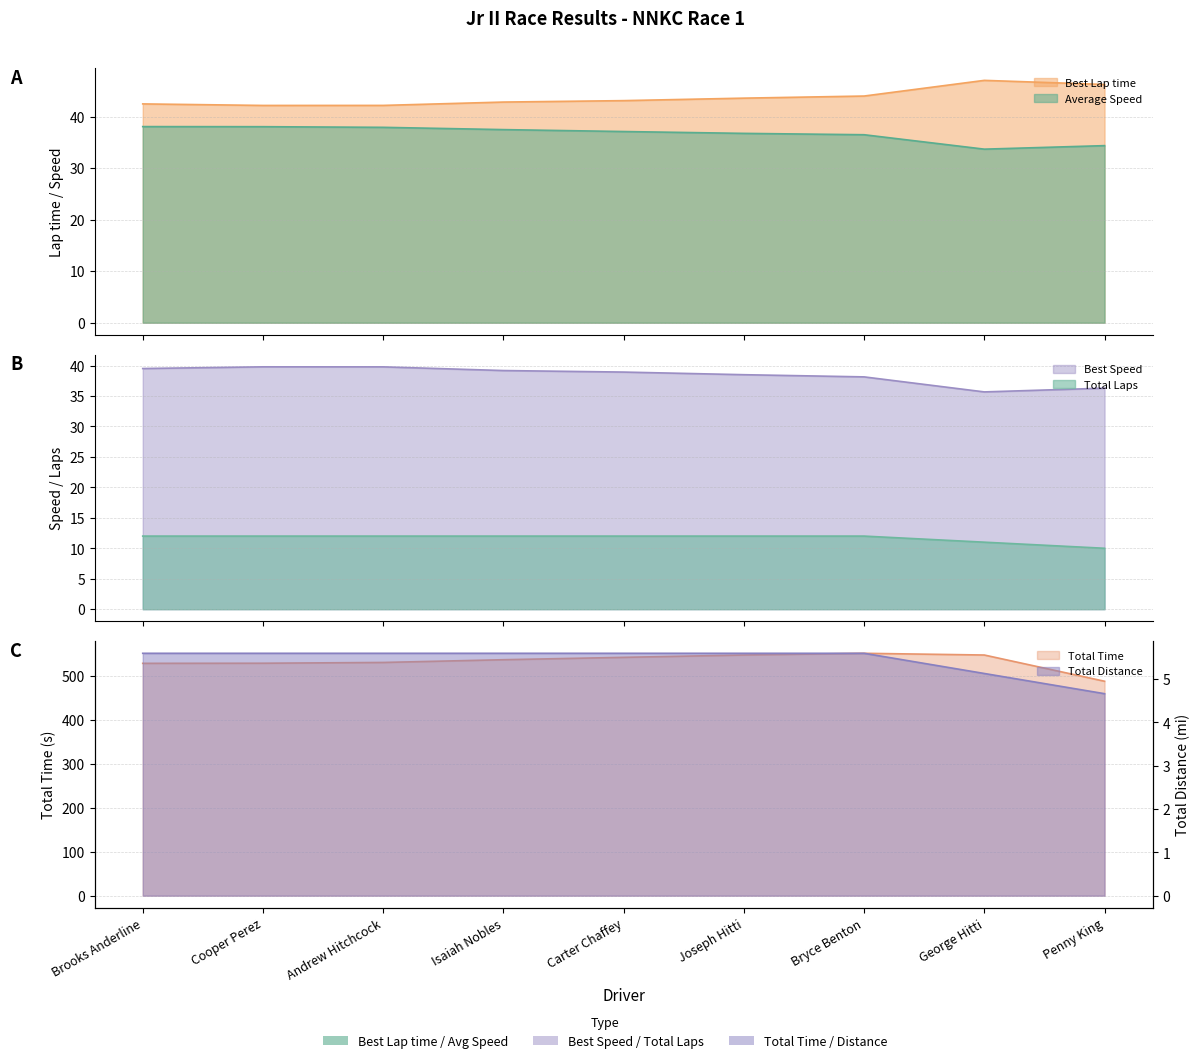

The value of Total Distance at Cooper Perez is 9.0. True or false?

False